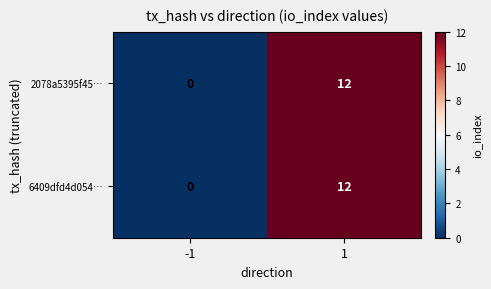

How many data points does each series have?

2